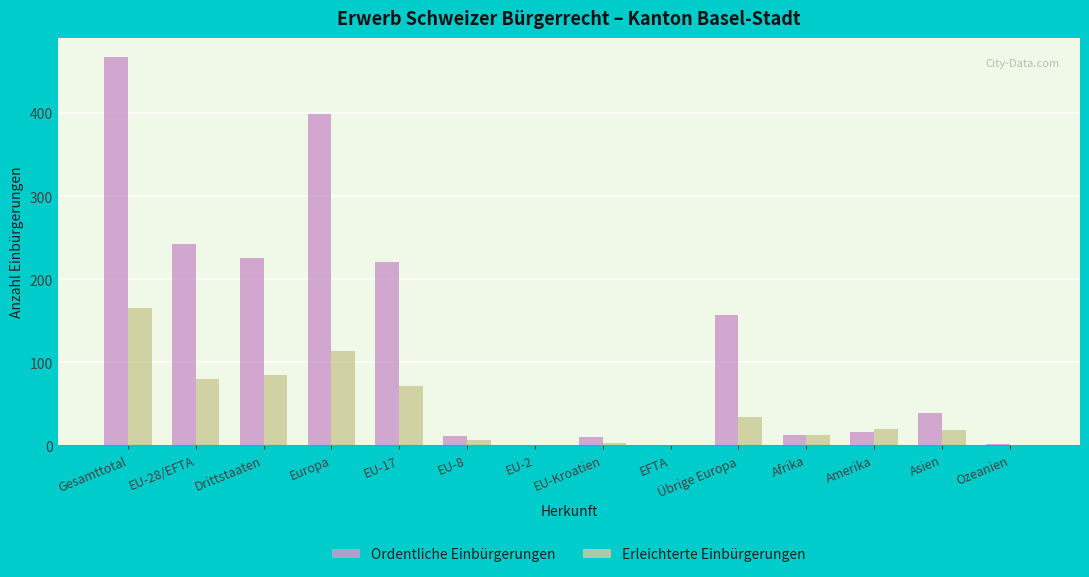

Which series has the largest range (max minus min)?

Ordentliche Einbürgerungen